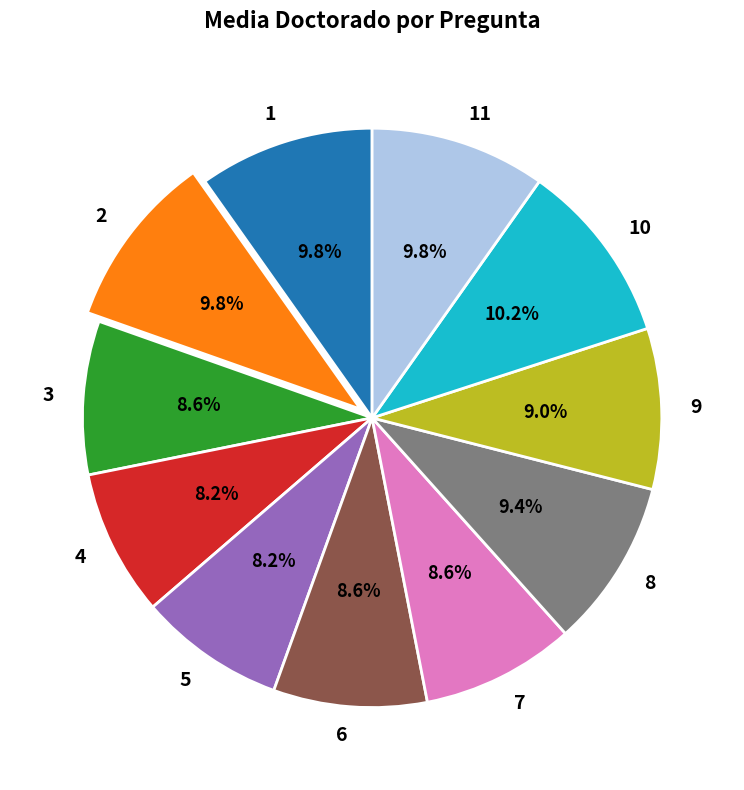

To the nearest percent, what is the average slice percentage?

9%